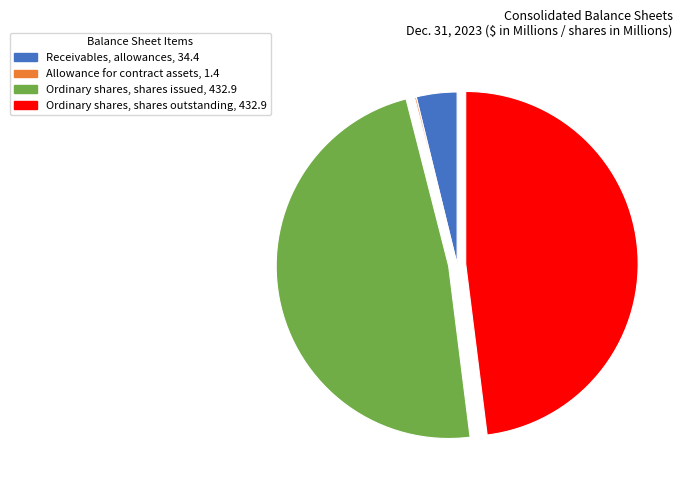

Is Receivables, allowances the majority of the pie?

No